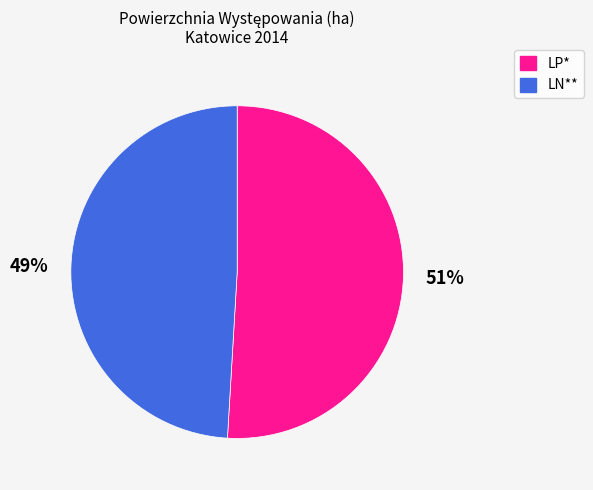

Between LP* and LN**, which is larger?

LP*